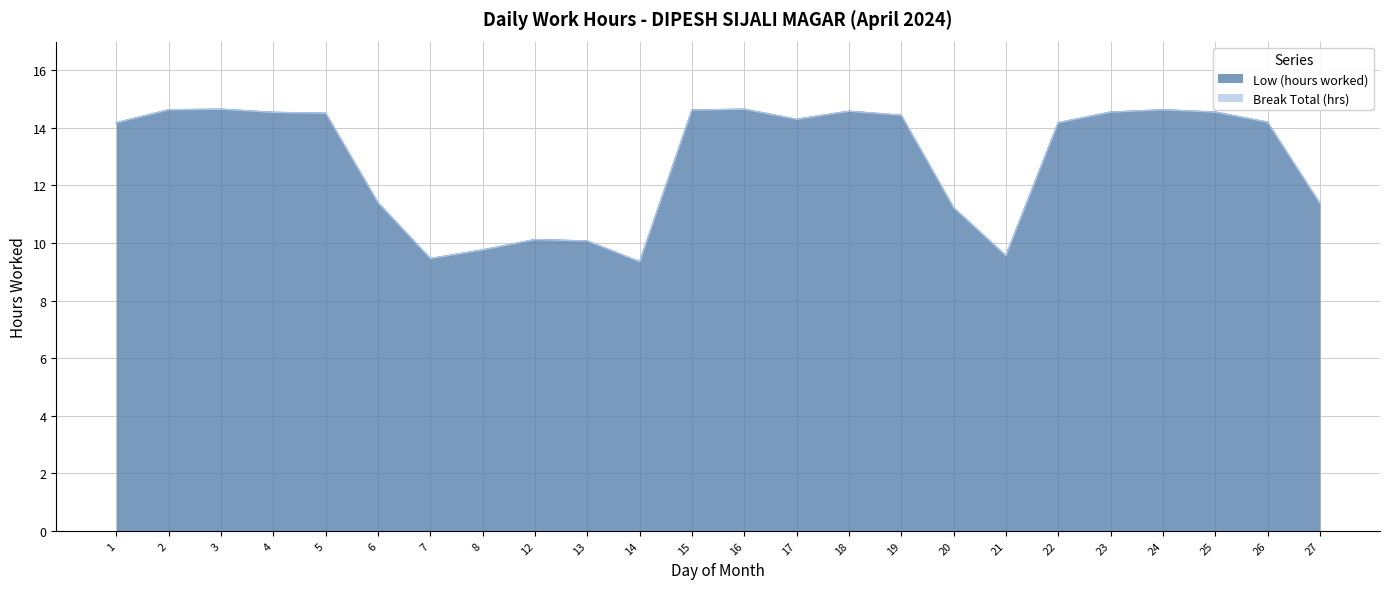

What is the change in value from 14 to 23?

+5.2